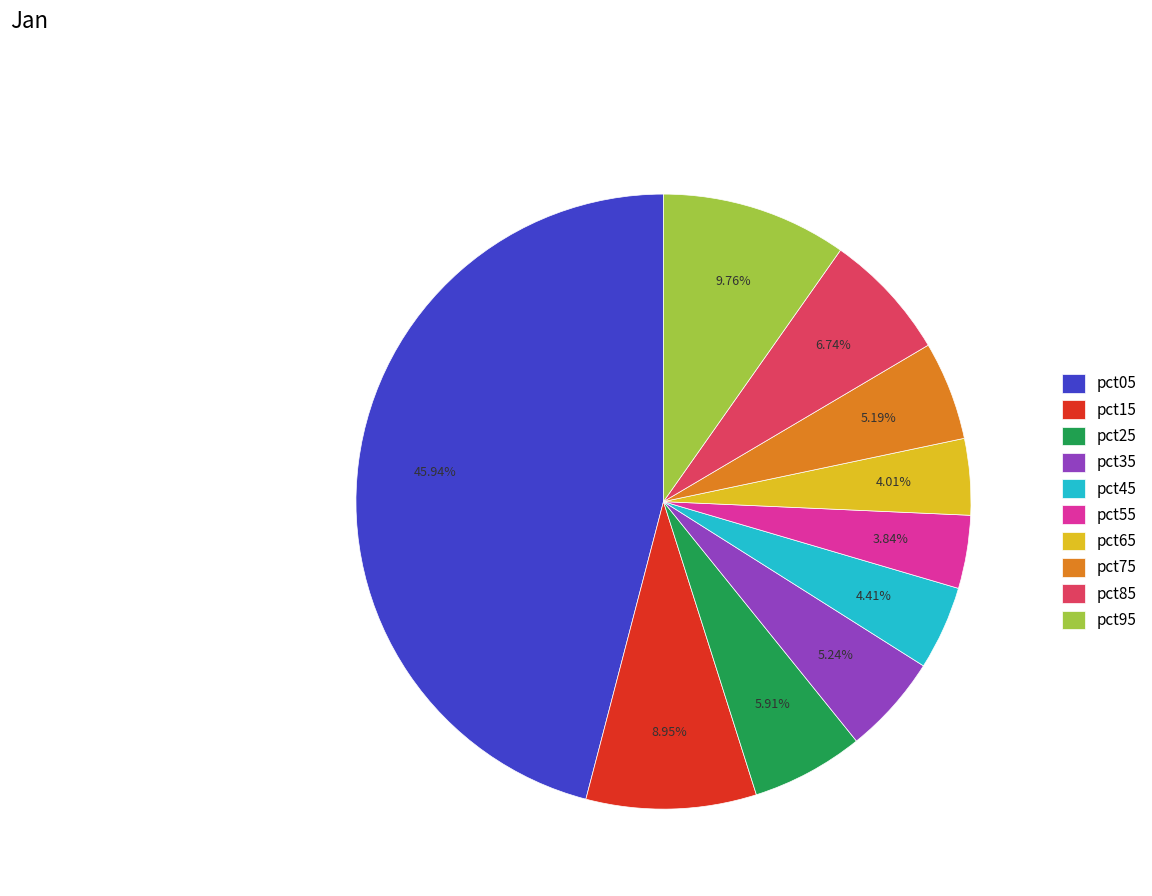

To the nearest percent, what is the difference between the largest and smallest slice percentages?

42%